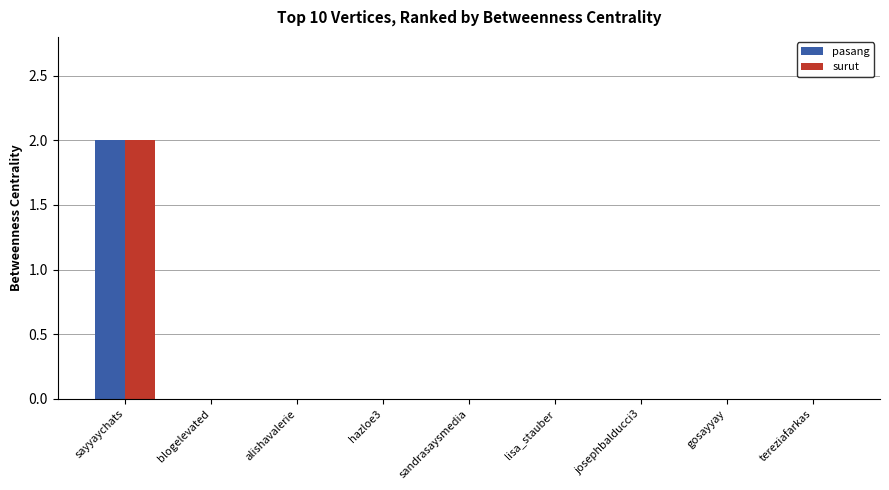

What are all the series names shown in the legend?

pasang, surut